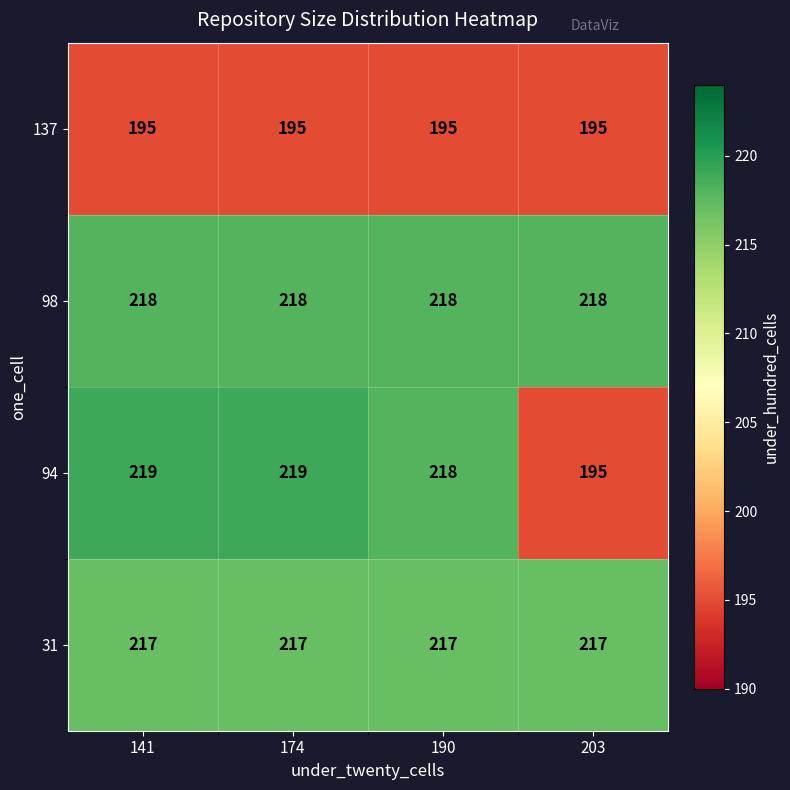

What is the sum of all 94 values?

851